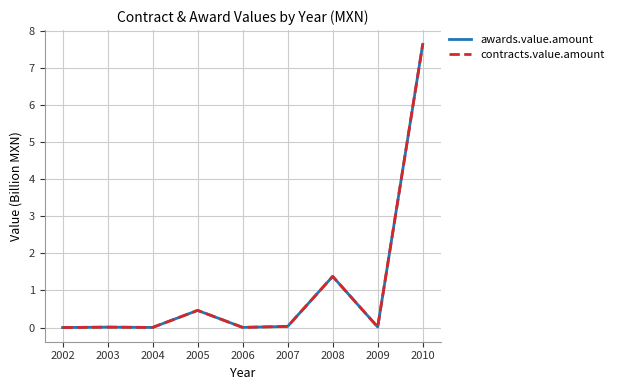

Does the chart display data point markers on the line(s)?

No